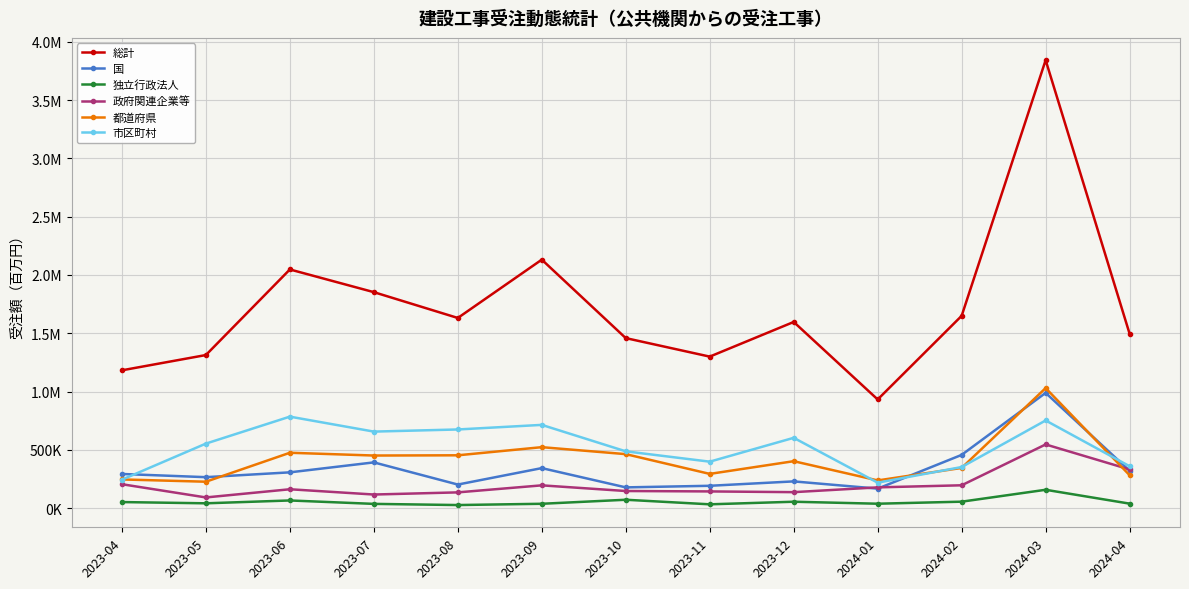

What is the difference between the second highest and second lowest values in the 市区町村 series?

508063.1